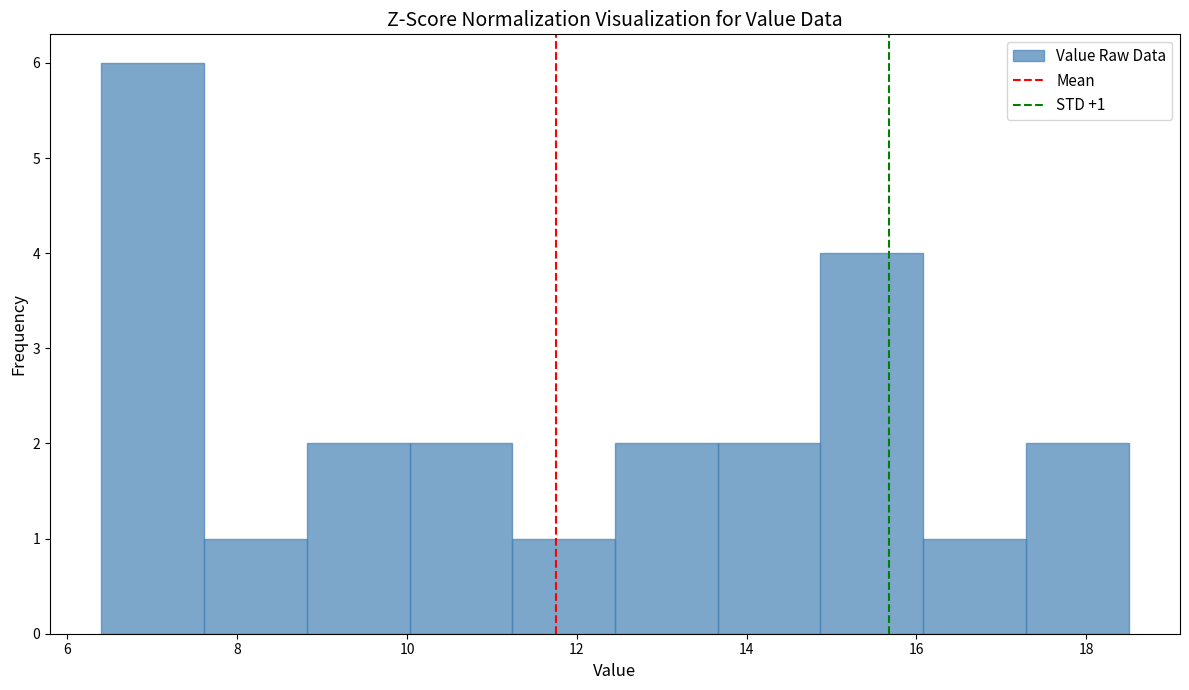

Over which range of the x-axis is the bar tallest?

6.4 to 7.6